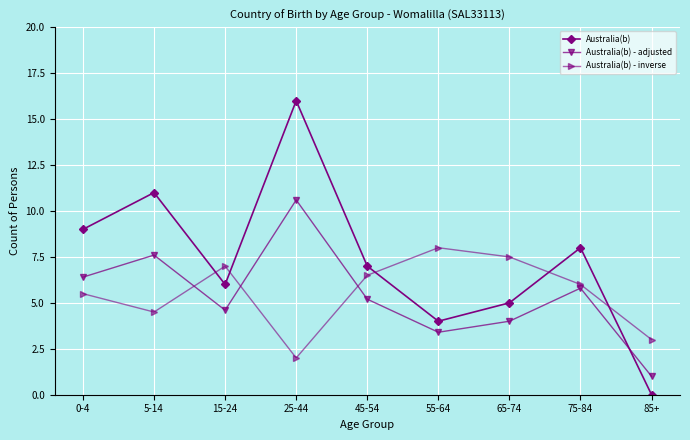

At which label is Australia(b) closest to 8?

75-84